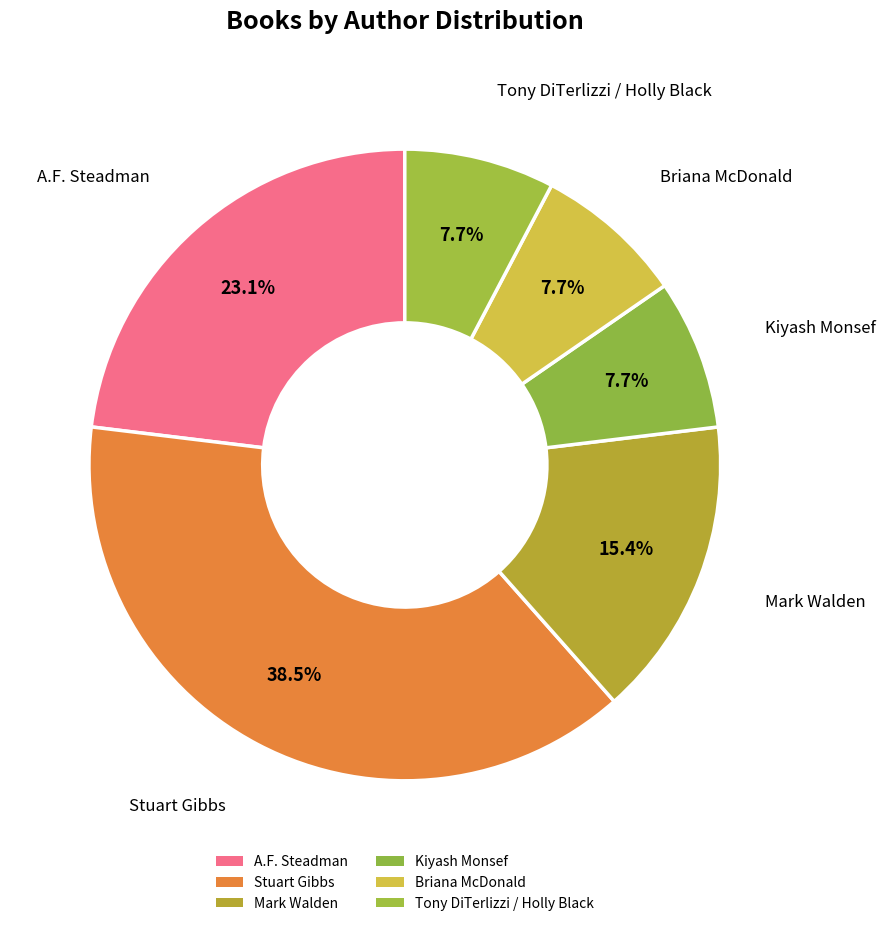

Count the number of slices in the pie.

6